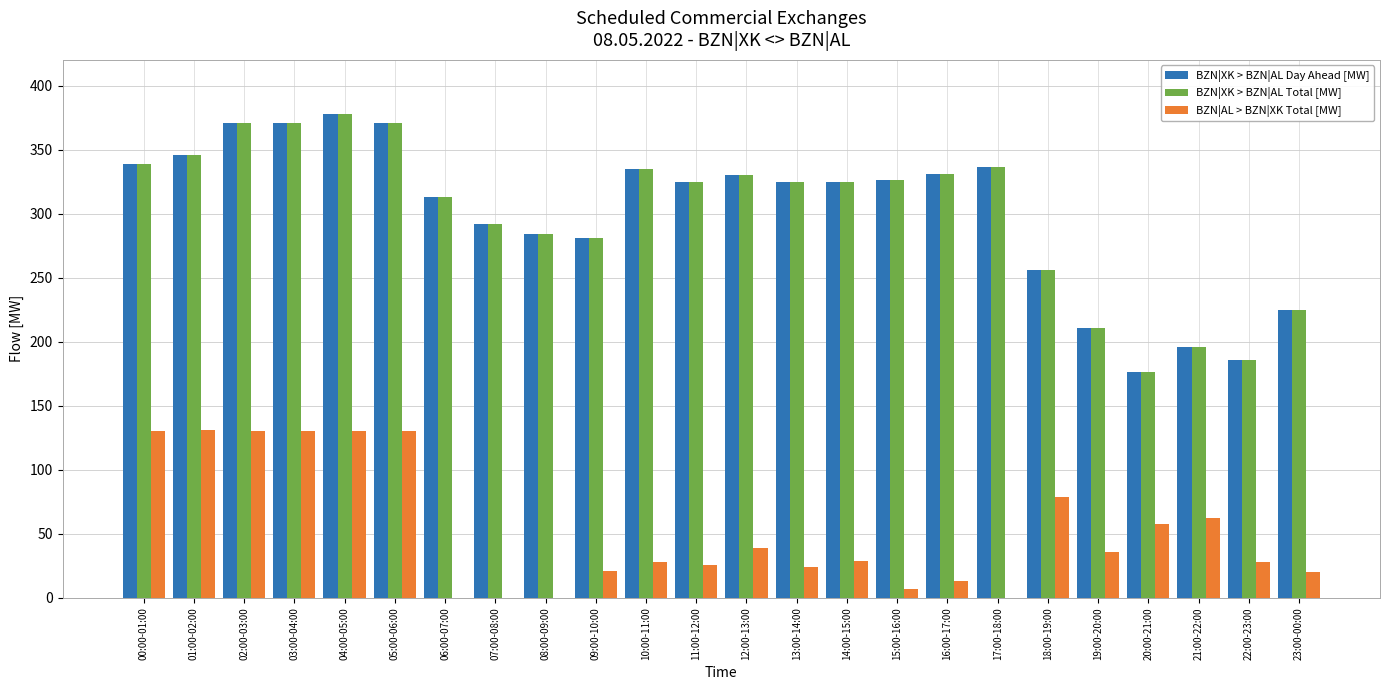

Which category has the highest value in the BZN|XK > BZN|AL Day Ahead [MW] series?

04:00-05:00